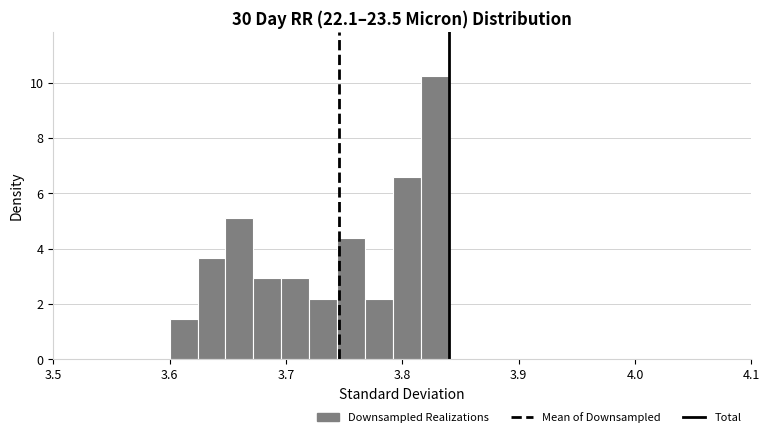

Read against the x-axis, roughly where is the centre of the tallest bar?

3.83